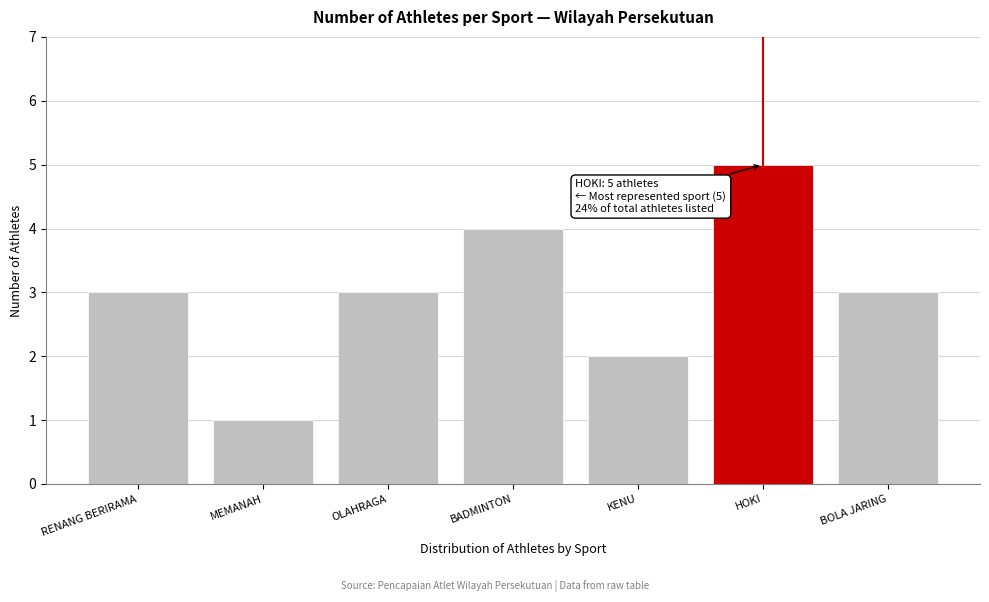

Reading left to right, list all the values displayed in this chart.

RENANG BERIRAMA=3	MEMANAH=1	OLAHRAGA=3	BADMINTON=4	KENU=2	HOKI=5	BOLA JARING=3